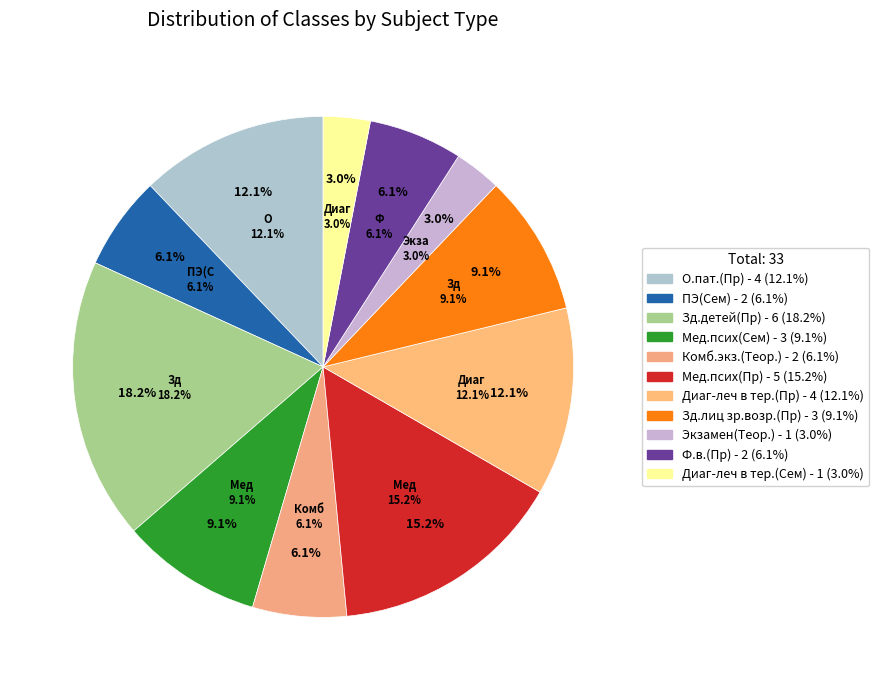

How many segments does this pie chart have?

11